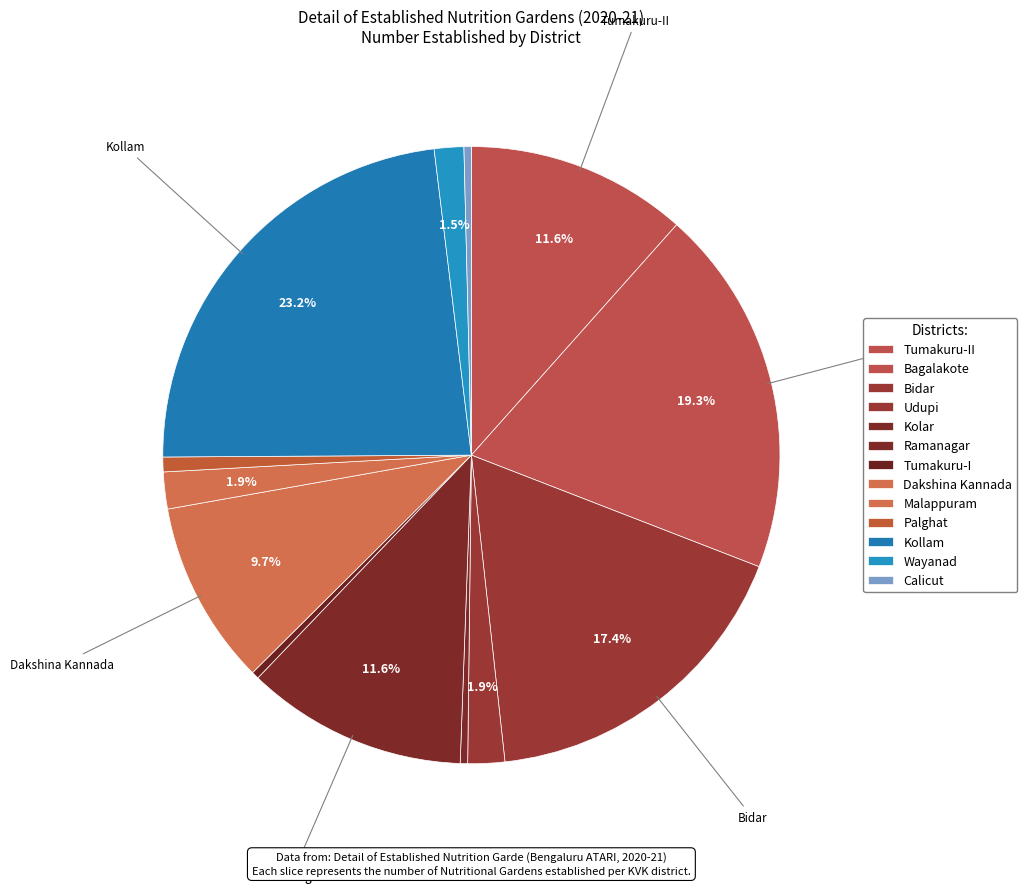

The Tumakuru-I slice represents 1% of the pie. True or false?

False